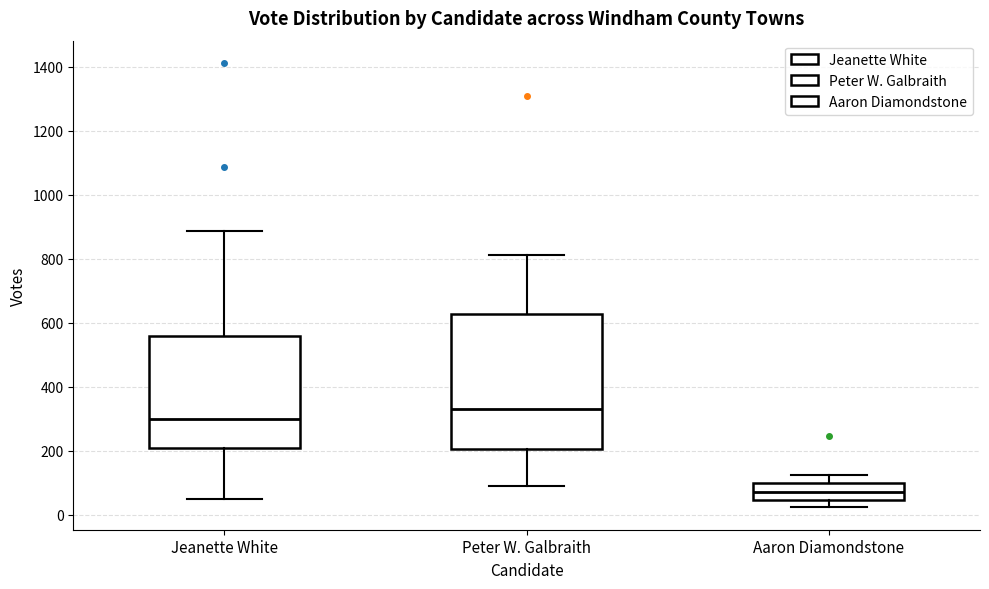

Which box is the tallest, from its lower edge to its upper edge?

Peter W. Galbraith